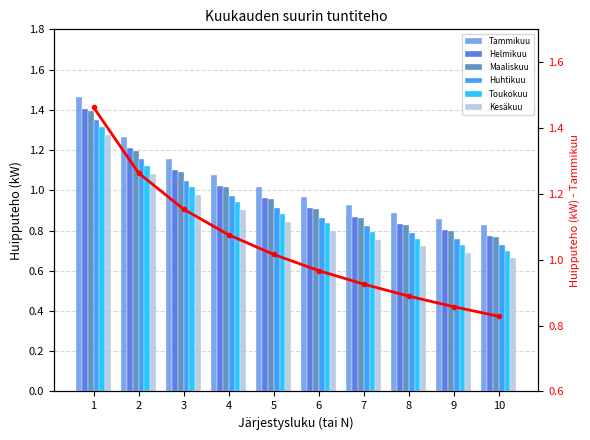

Between 8 and 2, which is larger?

2